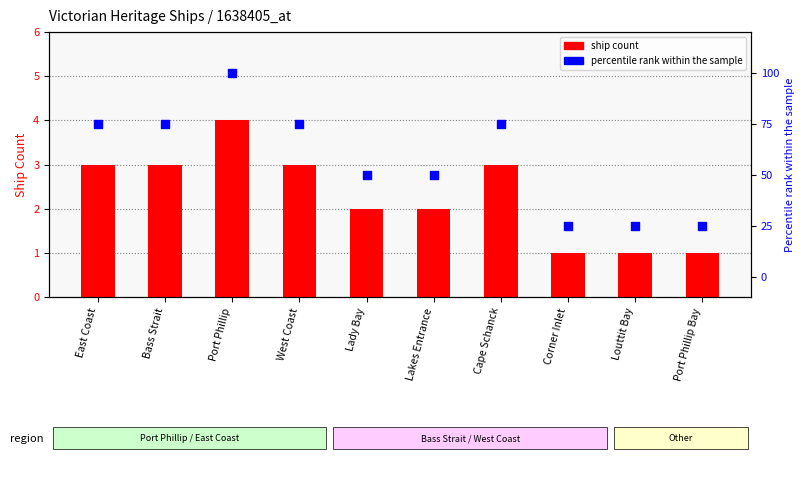

Which series contains the lowest Y value?

Ship Count